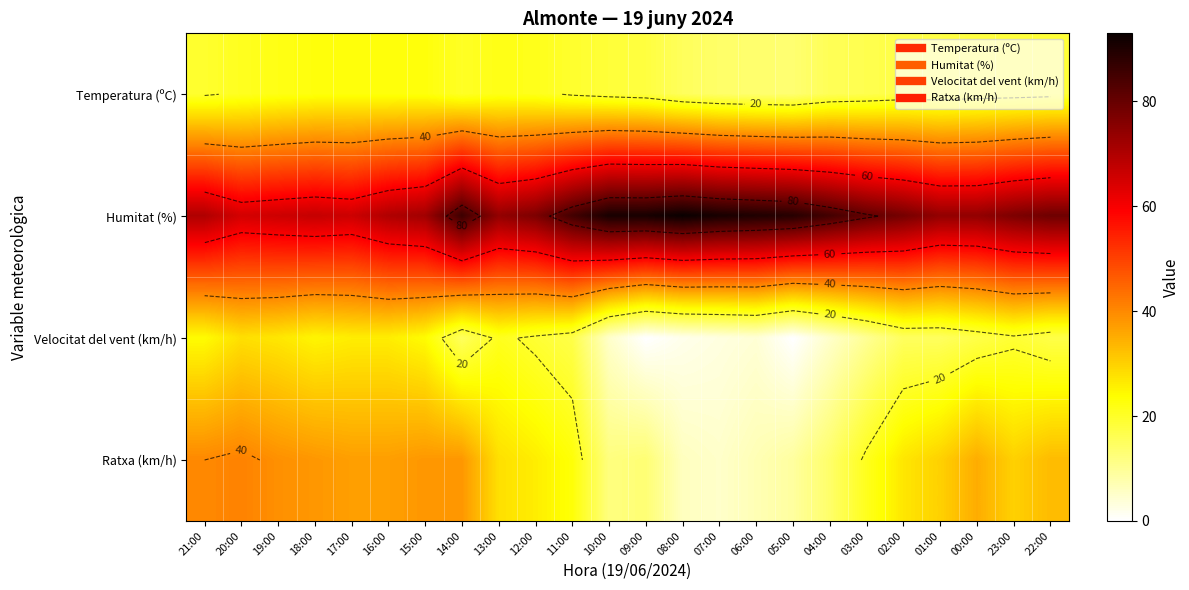

What is the spread (max minus min) of values at 06:00?

86.0